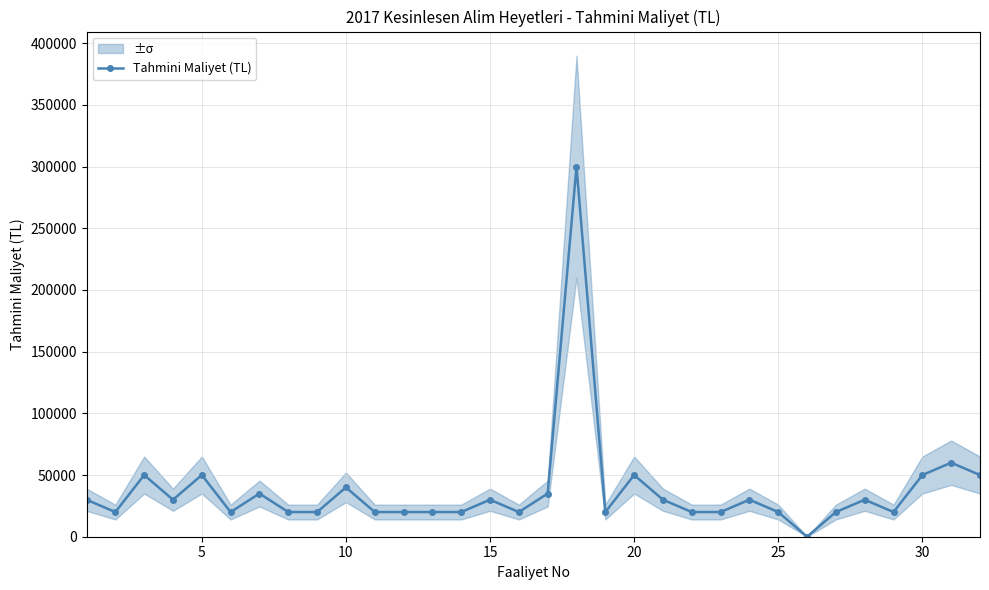

What is the highest value of the Tahmini Maliyet (TL) series?

300000